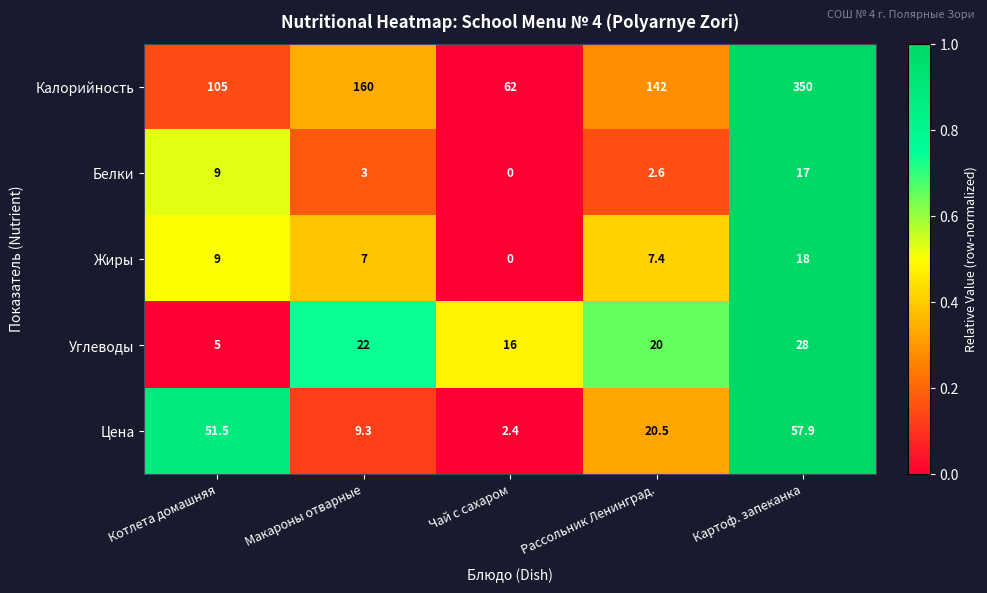

Which series has the largest range (max minus min)?

Калорийность